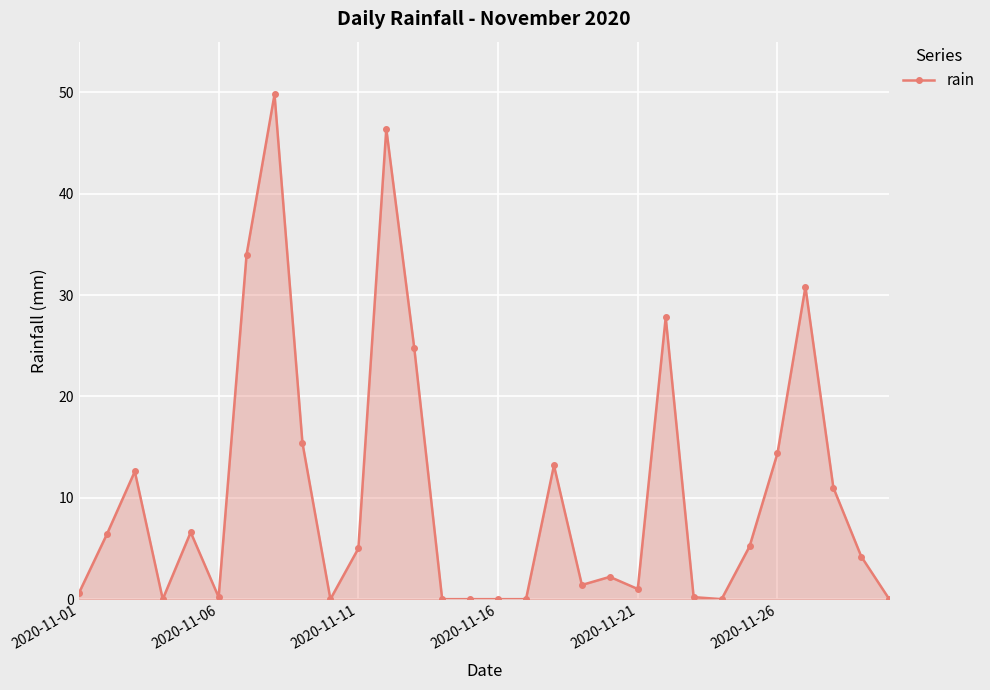

Does the chart display data point markers on the line(s)?

Yes